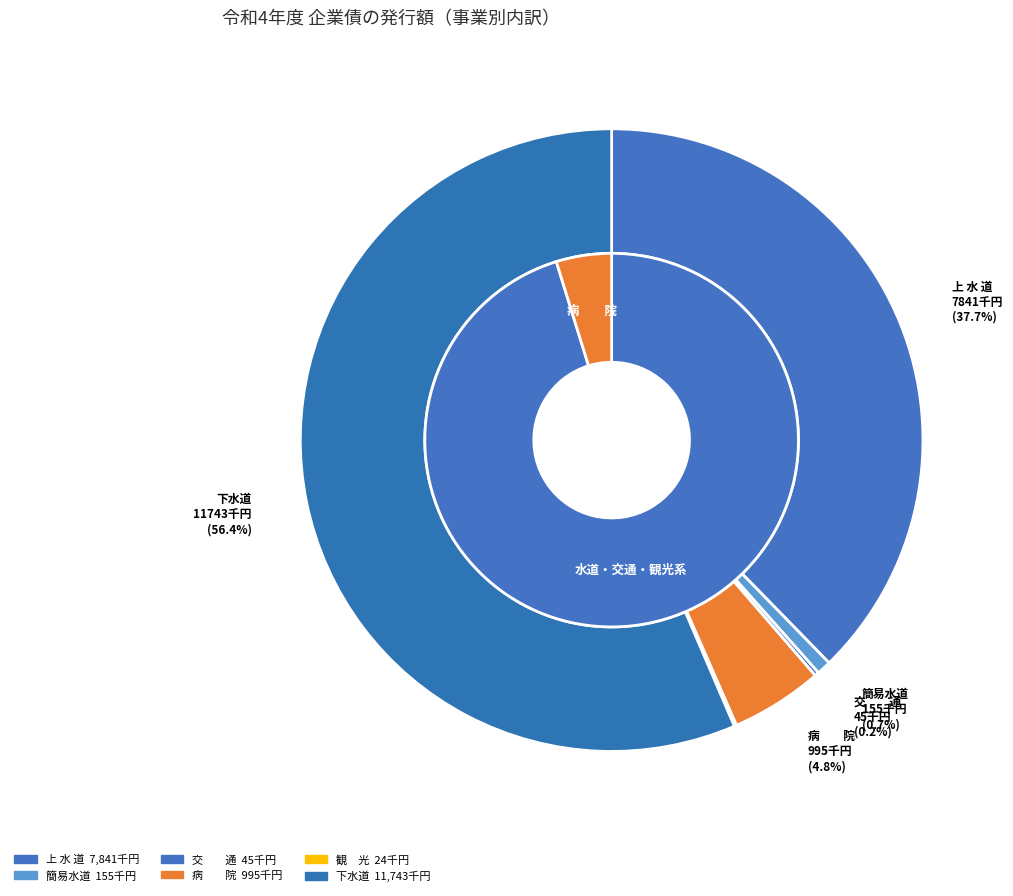

To the nearest percent, what portion does 簡易水道 represent?

1%